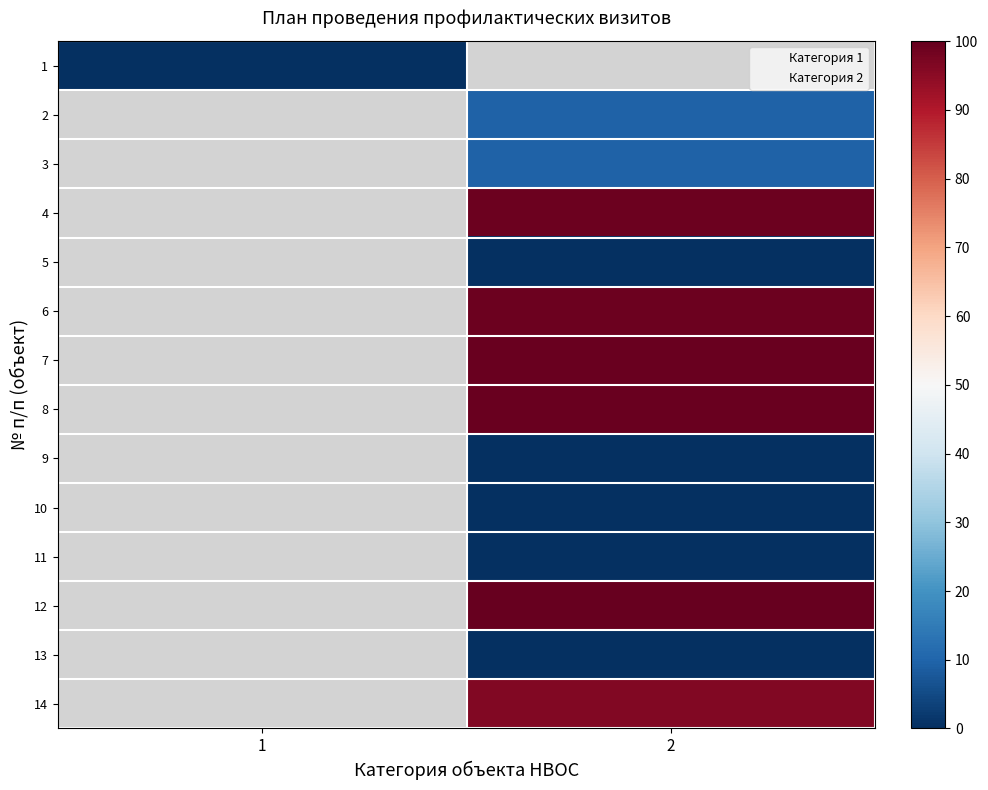

The value of 4 at 2 is 148.8. True or false?

False